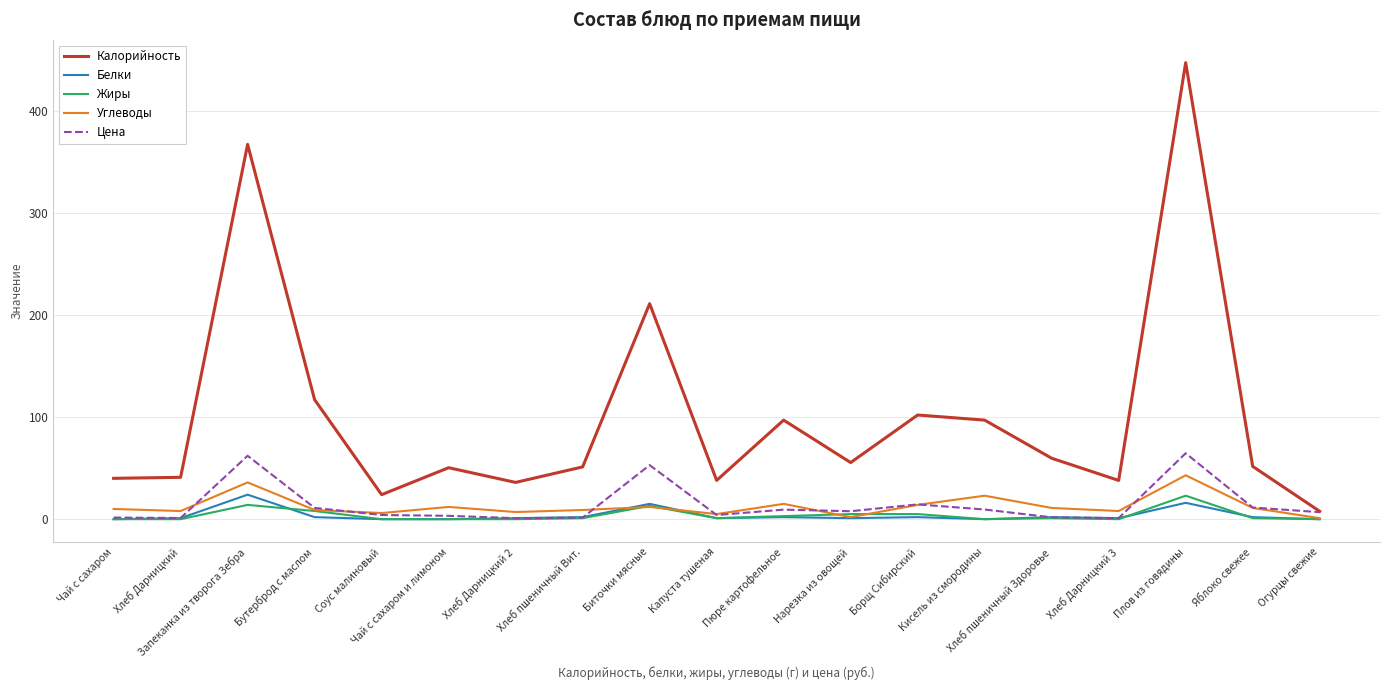

What is the difference between the highest and lowest values at Биточки мясные?

199.0